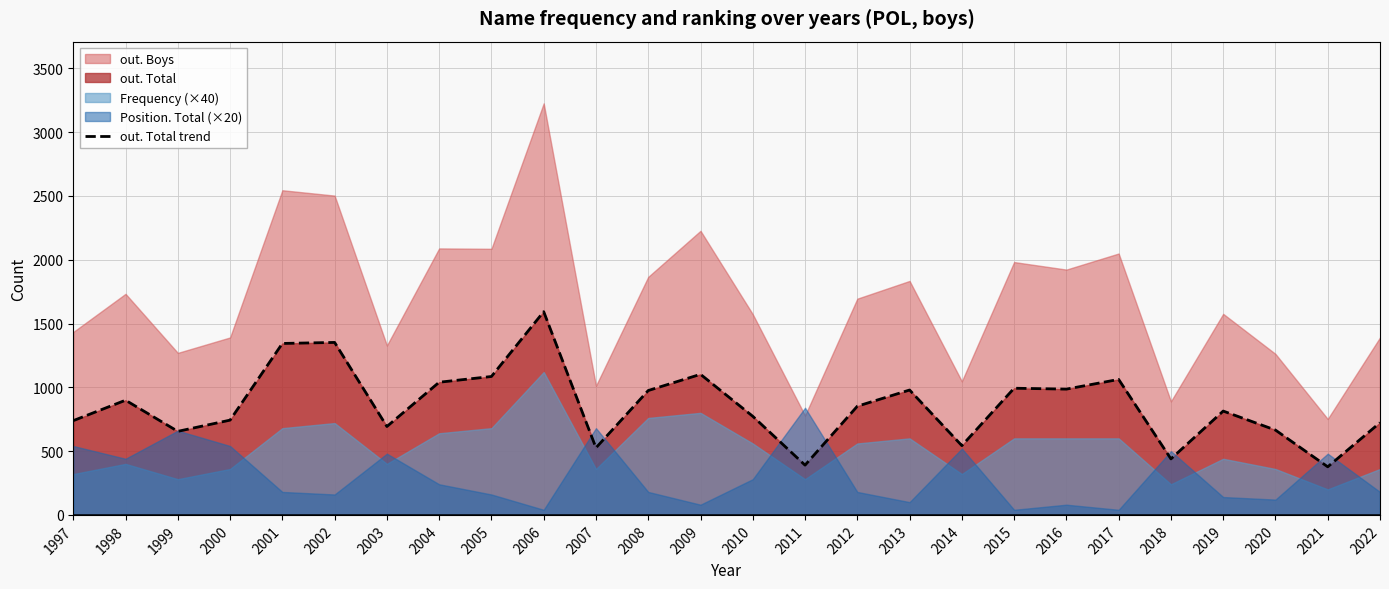

What is the average value?

859